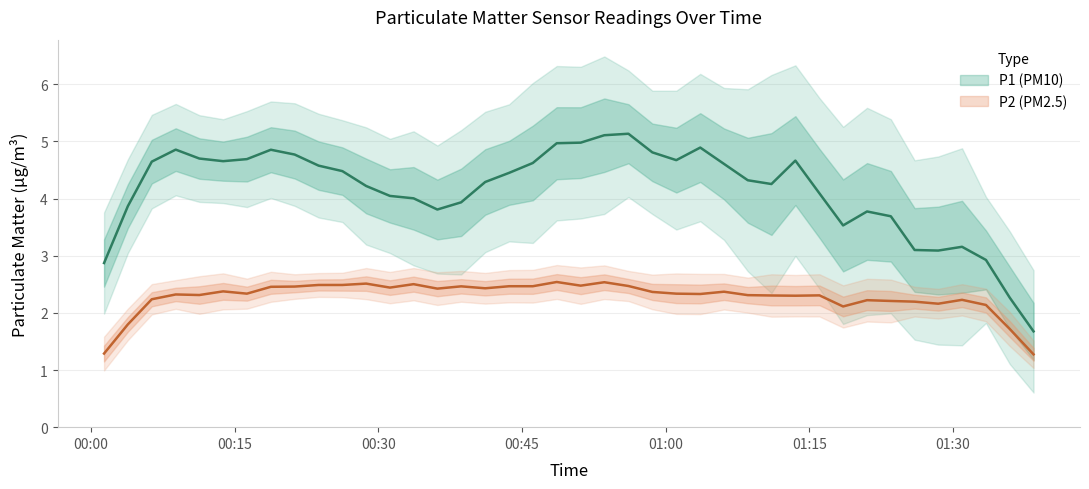

What is the sum of all P2 values?

93.7